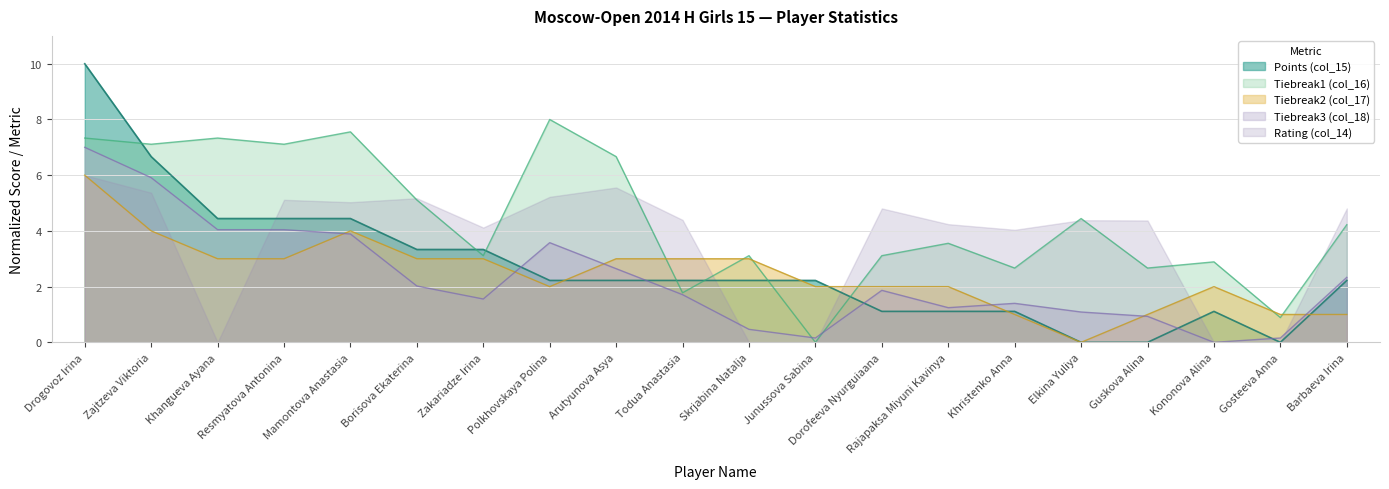

How many values in Tiebreak1 (col_16) are above zero?

19